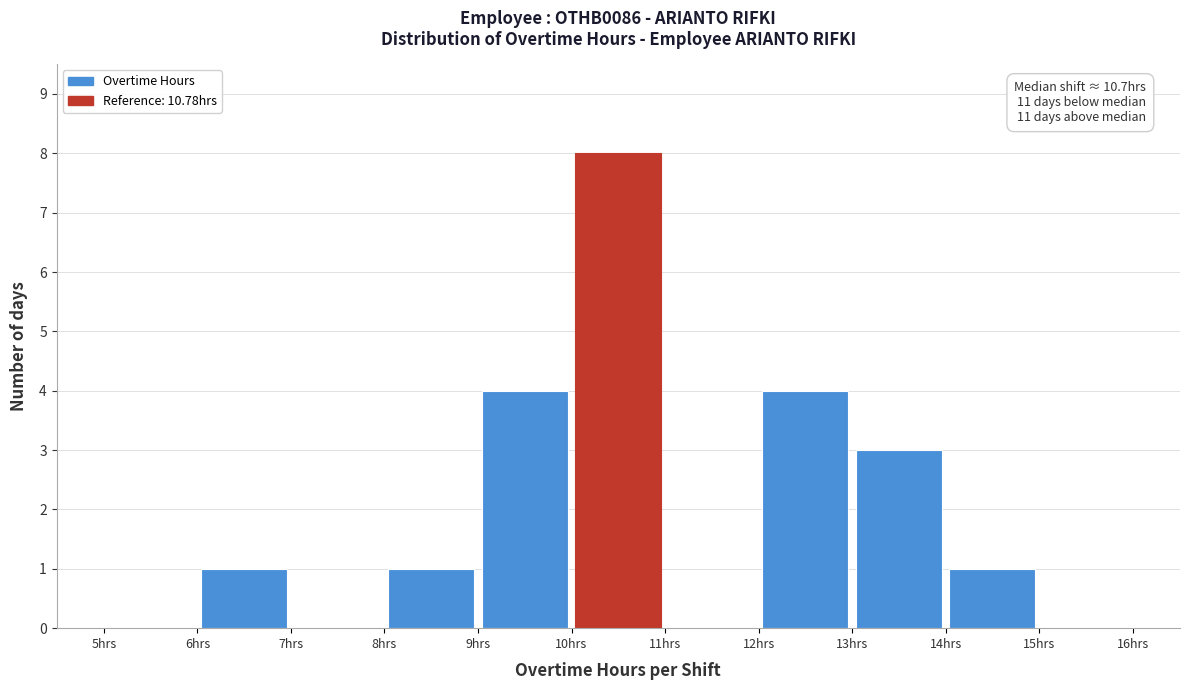

Over which range of the x-axis is the bar tallest?

10 to 11